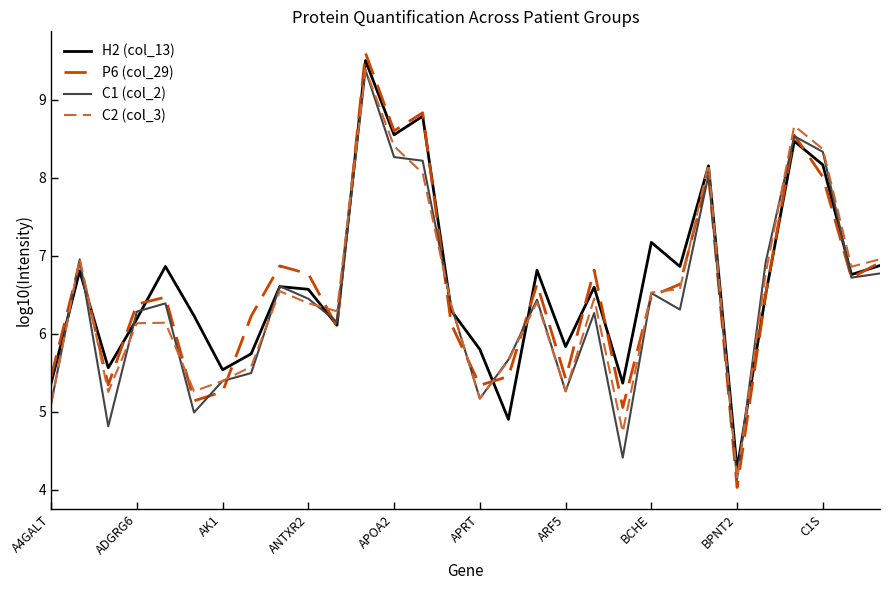

What is the smallest value displayed?

4.0